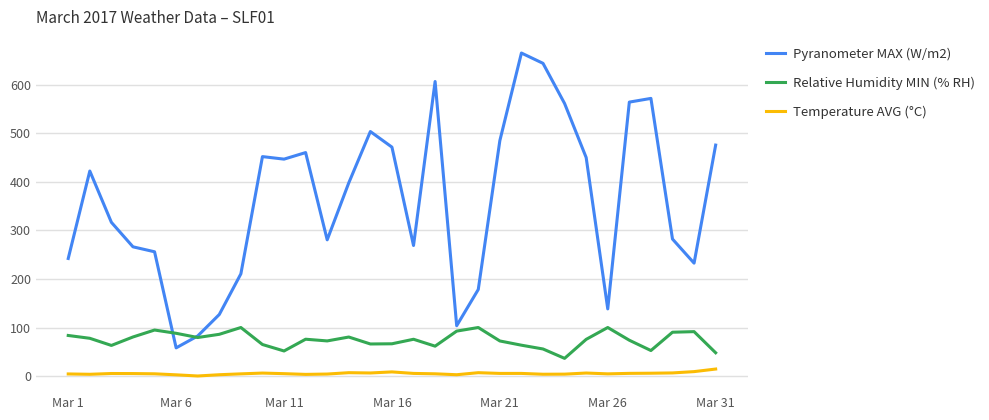

What is the highest value of the Pyranometer MAX (W/m2) series?

665.0